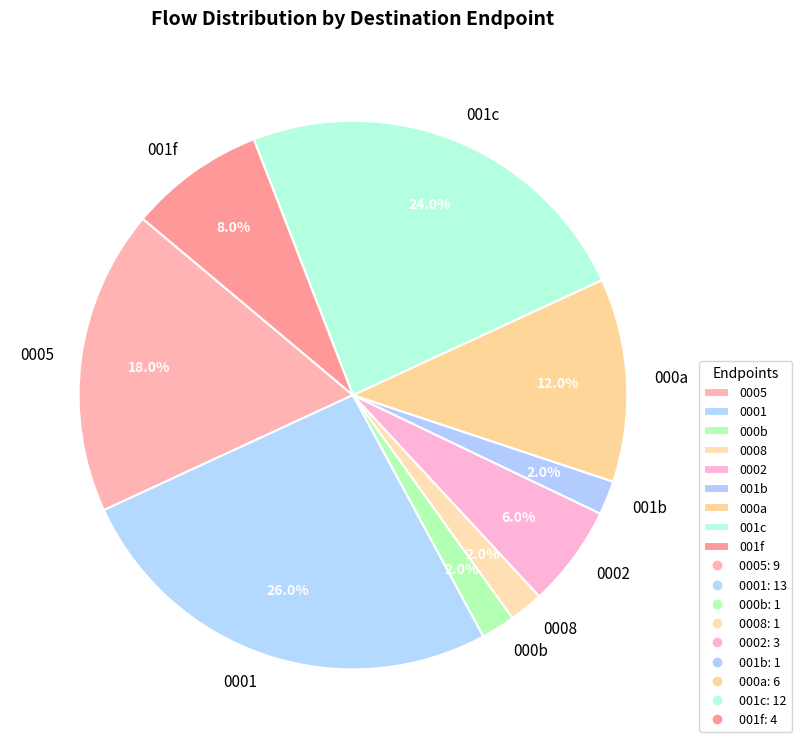

What percentage do 0002 and 000b together represent?

8.0%